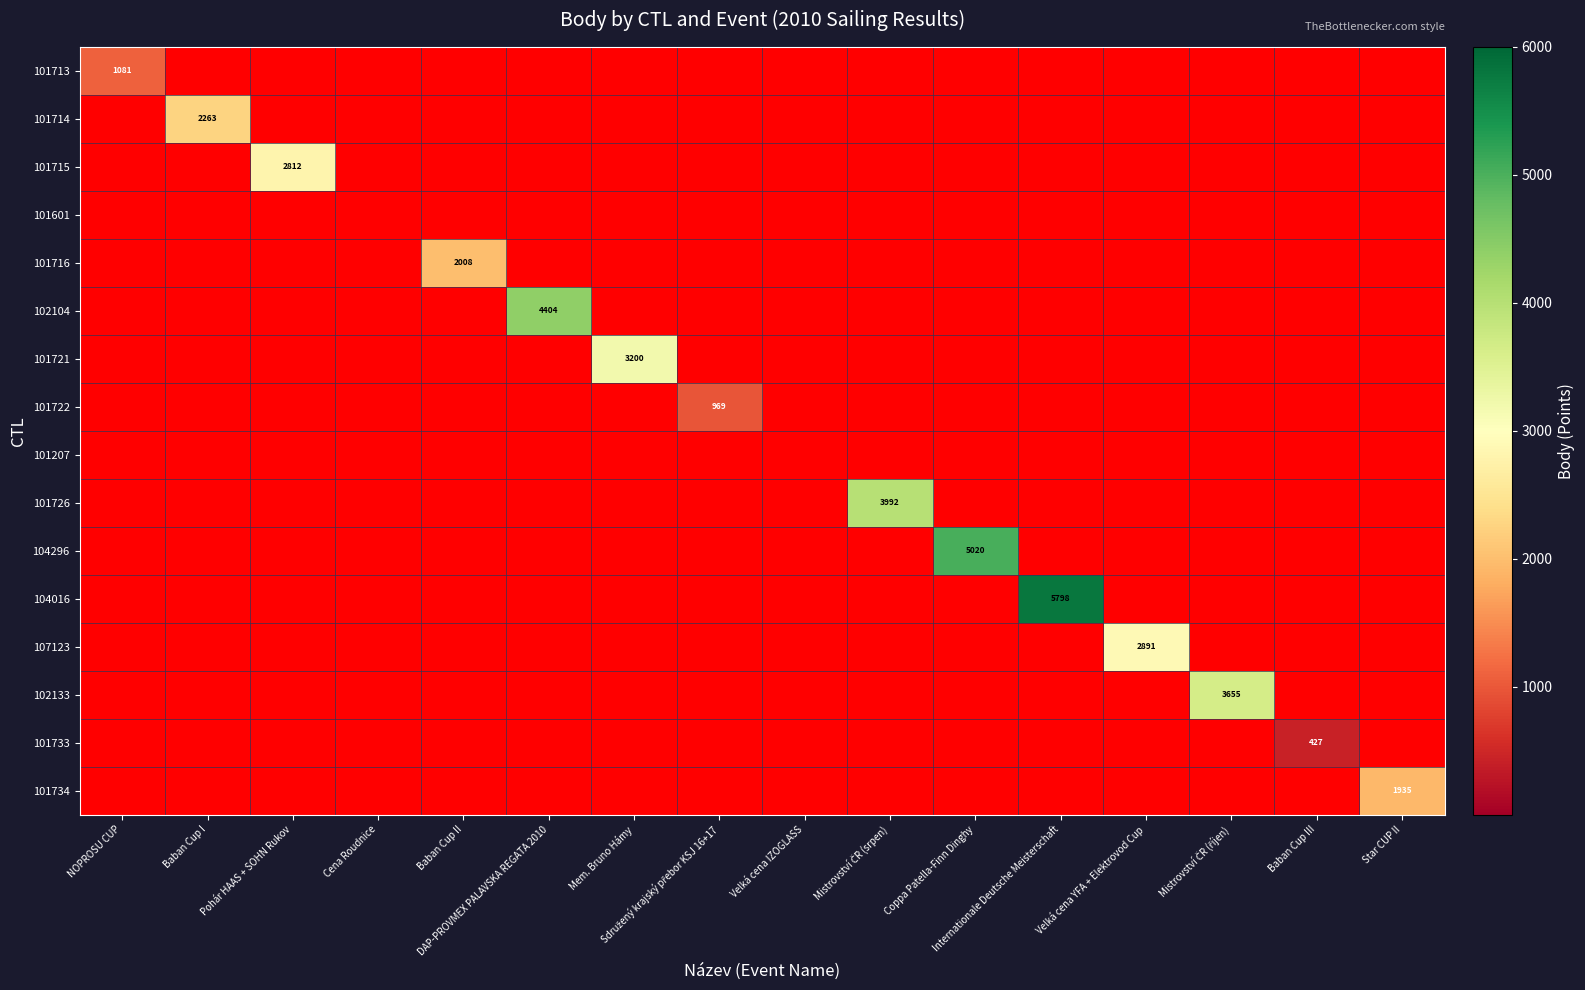

The value of 101726 at Sdružený krajský přebor KSJ 16+17 is 0. True or false?

True